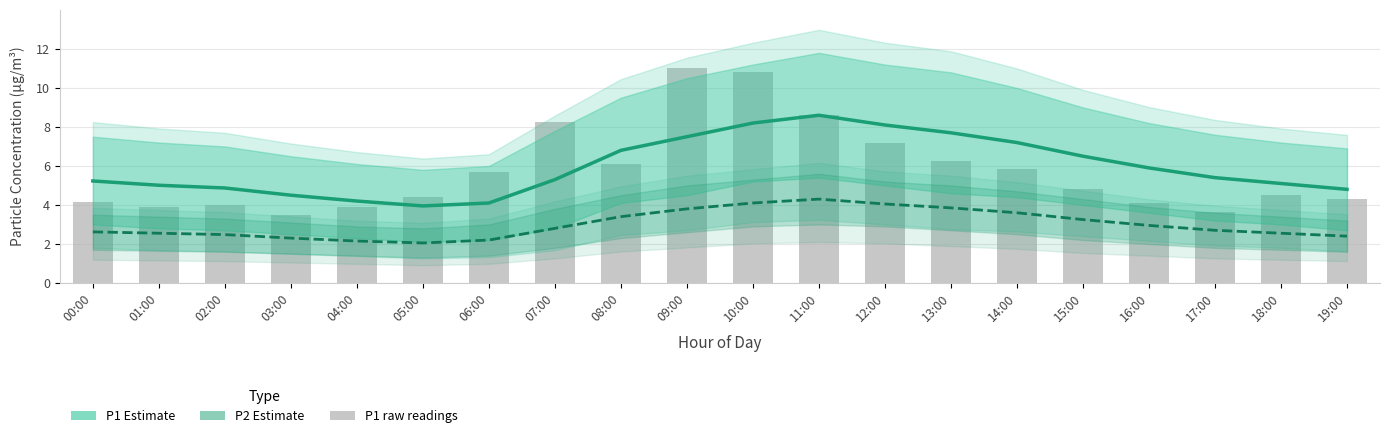

What is the label of the 14th bar from the left?

13:00